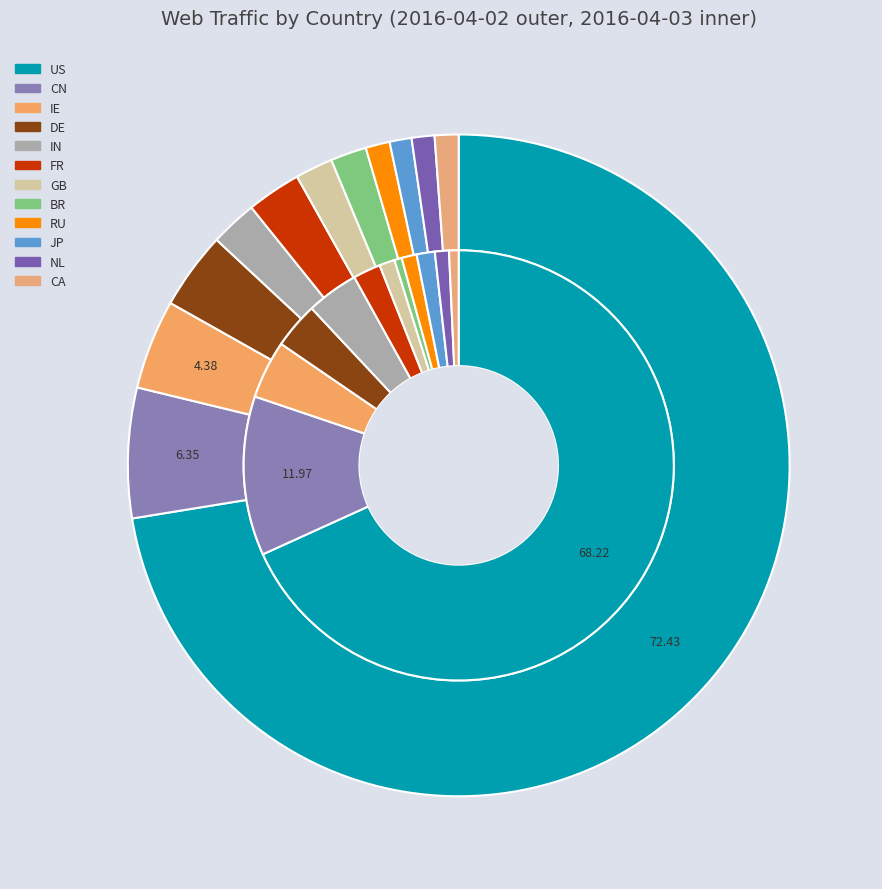

To the nearest percent, what is the average slice percentage?

8%